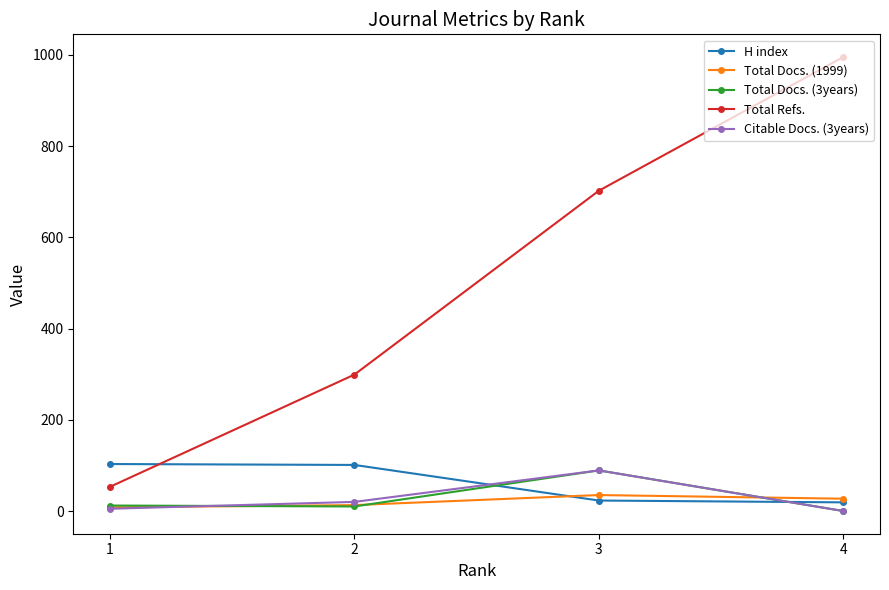

What is the sum of all H index values?

246